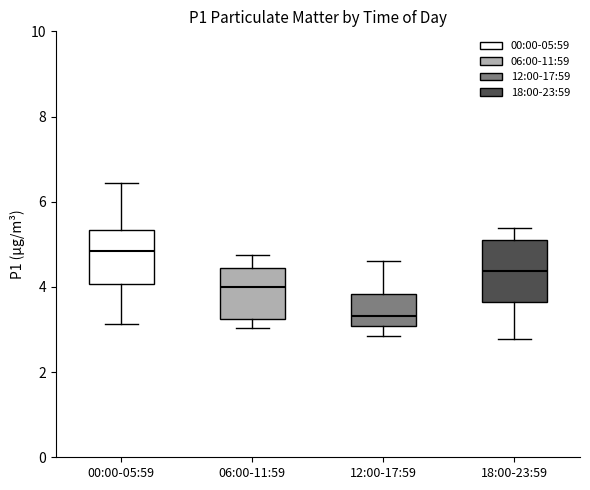

Comparing the boxes themselves (not the whiskers), which one is the tallest?

18:00-23:59